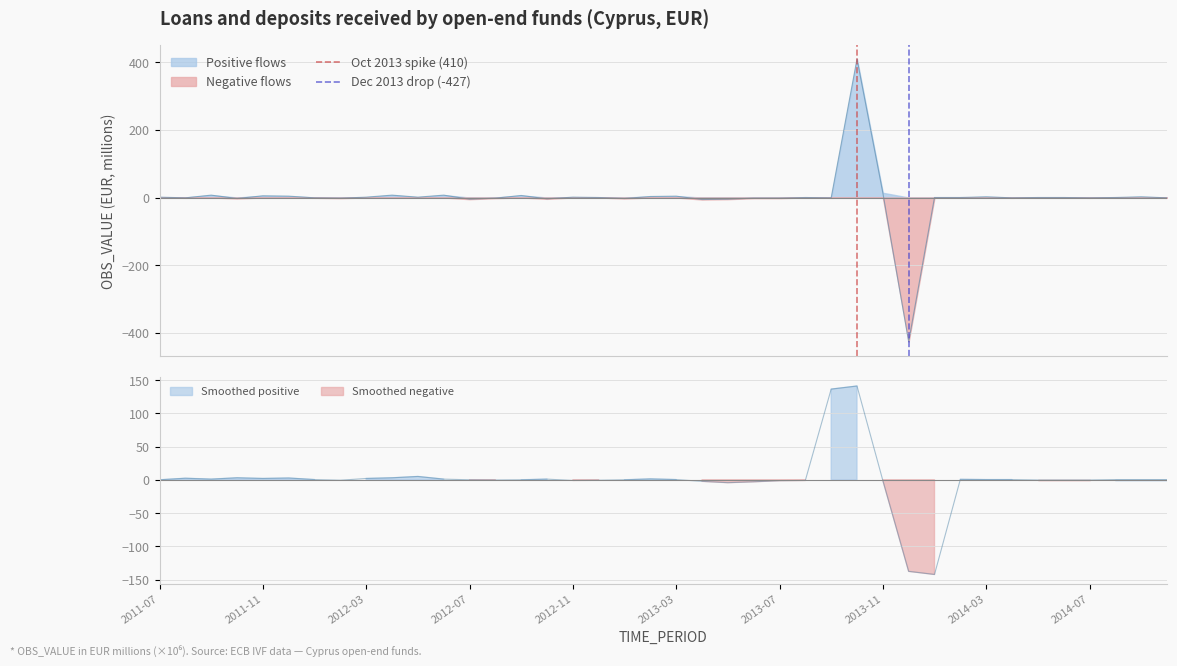

Is it true that Oct 2013 spike (410) equals 1 at 2011-11?

False